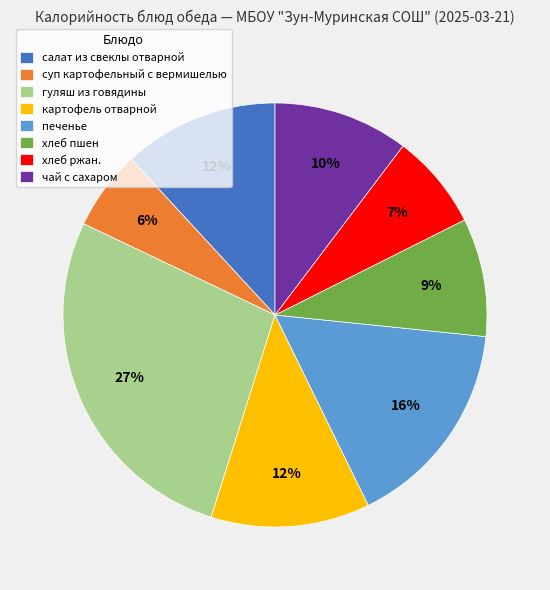

Is it true that чай с сахаром is 1% of the pie?

False